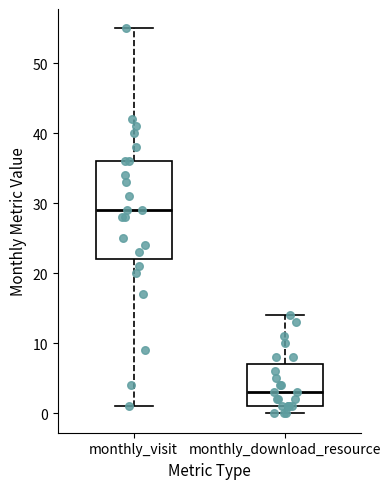

Which box is the tallest, from its lower edge to its upper edge?

monthly_visit